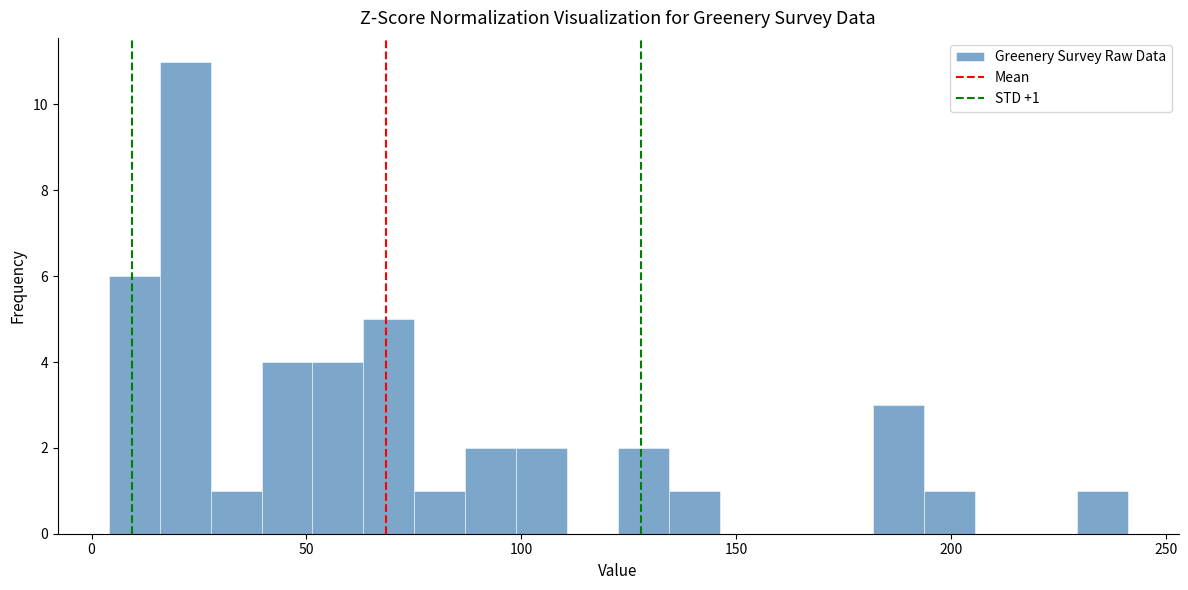

Around what value on the x-axis is the tallest bar? Give the approximate position of its centre, as read against the axis.

20